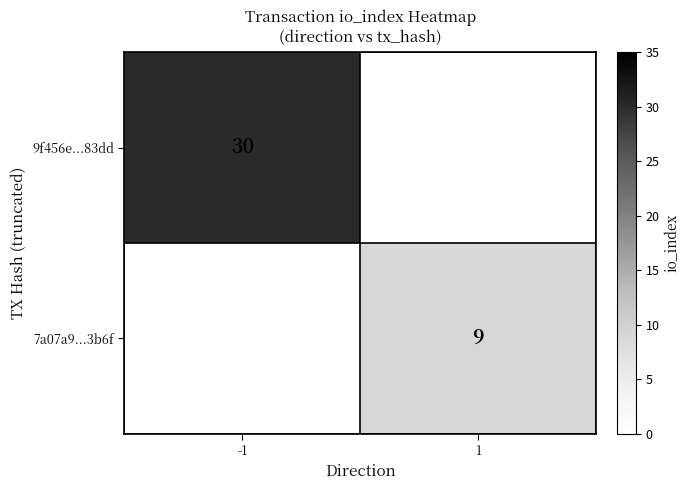

True or false: 9f456e...83dd has a value of 40 at -1.

False